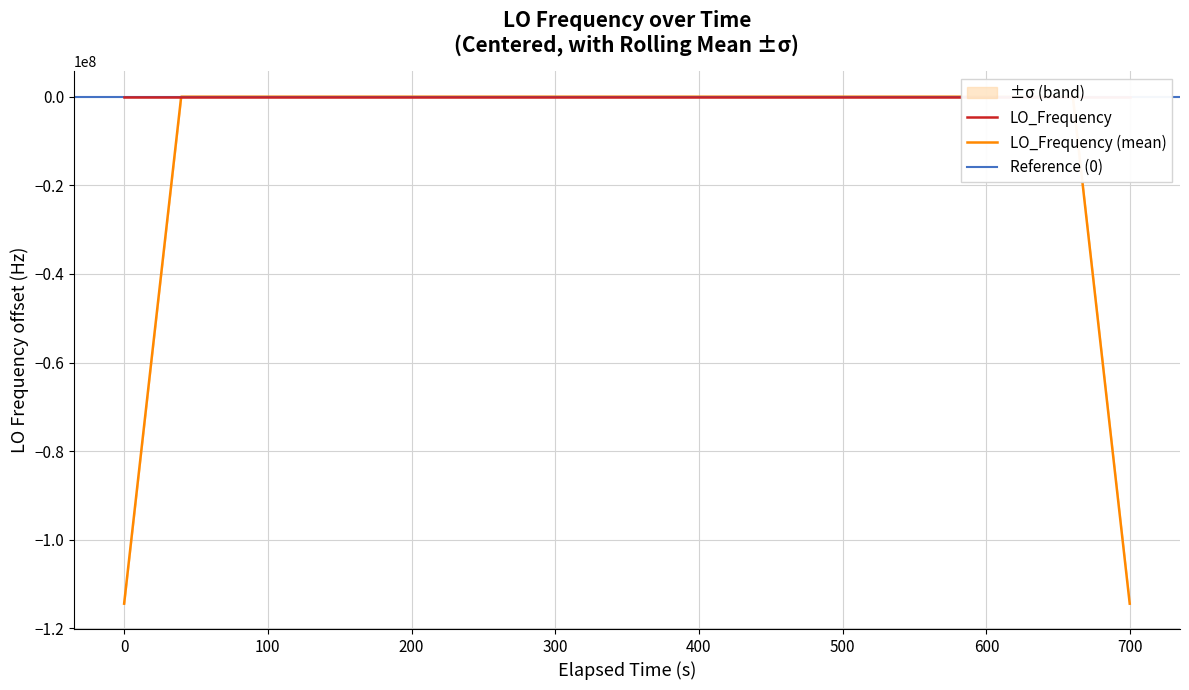

What is the value of the 1st point from the left?

0.4